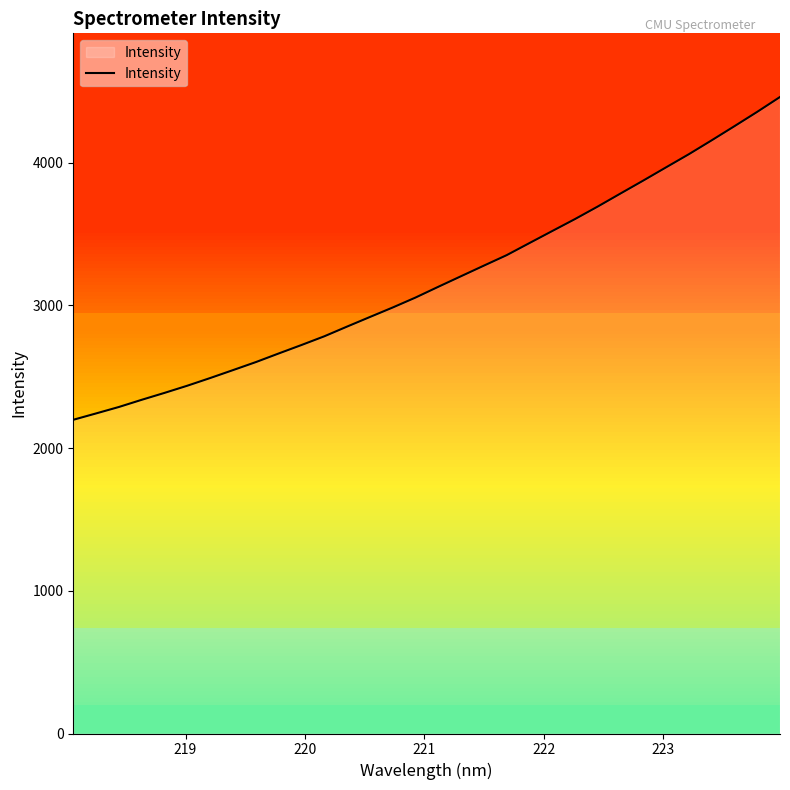

What is the lowest value of the Intensity series?

2197.8